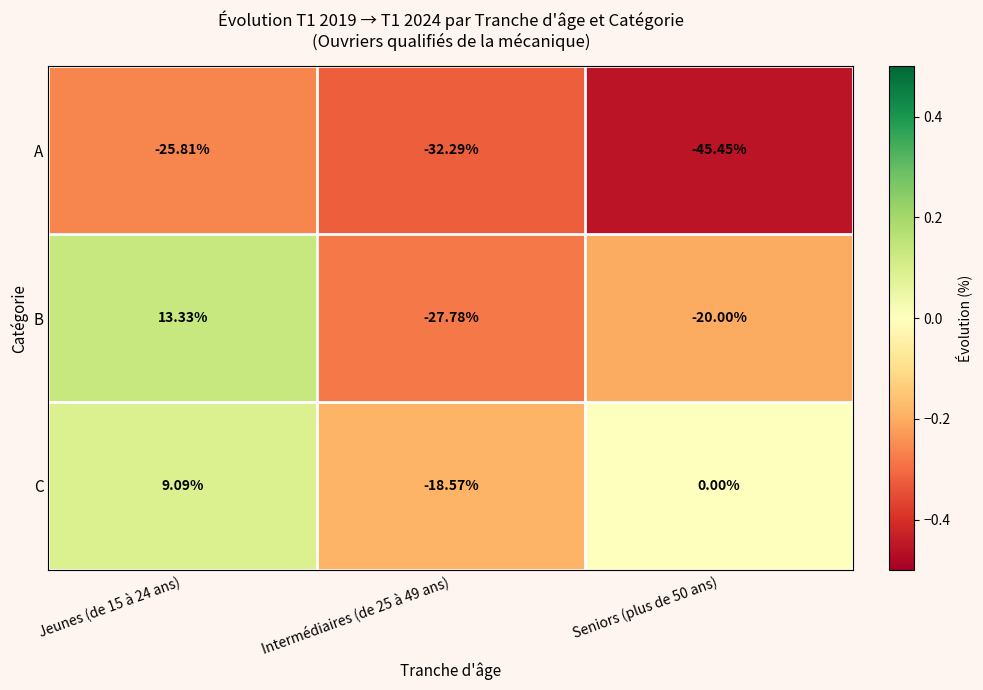

Which series has the largest total across all categories?

C